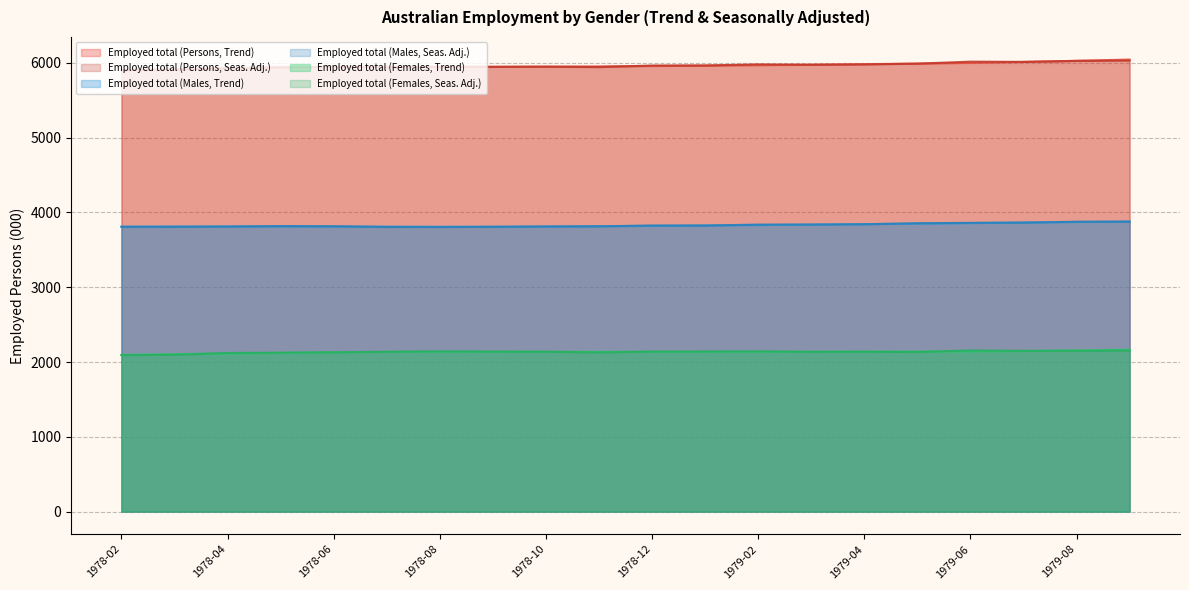

True or false: Employed total (Males, Seas. Adj.) and Employed total (Females, Seas. Adj.) cross at least once.

False